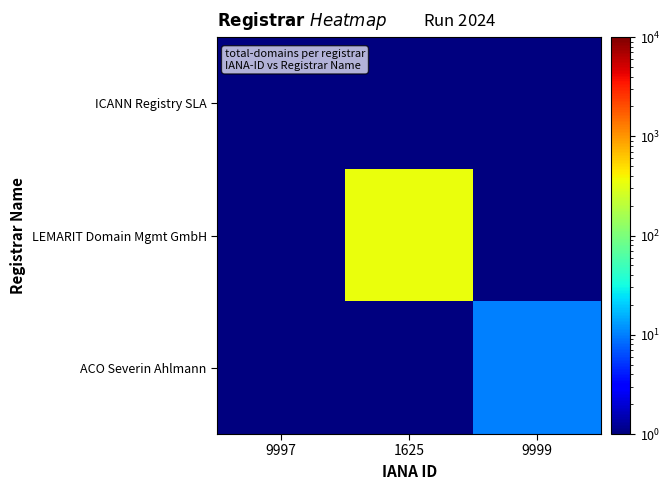

Which series has the largest range (max minus min)?

LEMARIT Domain Mgmt GmbH